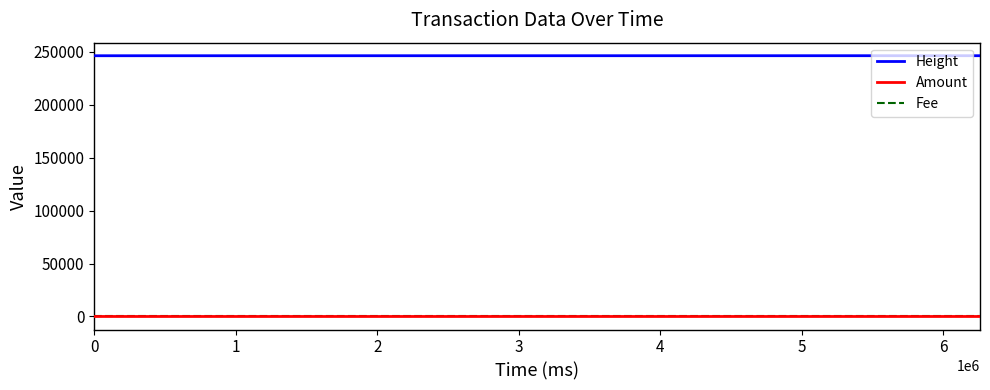

Which series has the largest total across all categories?

Height